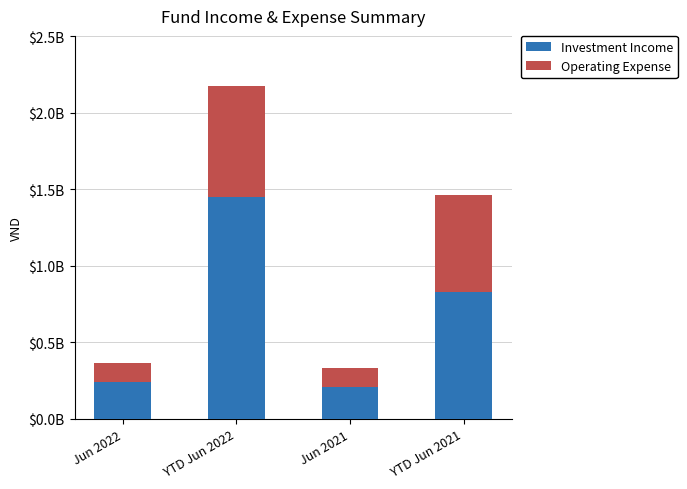

What is the sum of all Operating Expense values?

1608030042